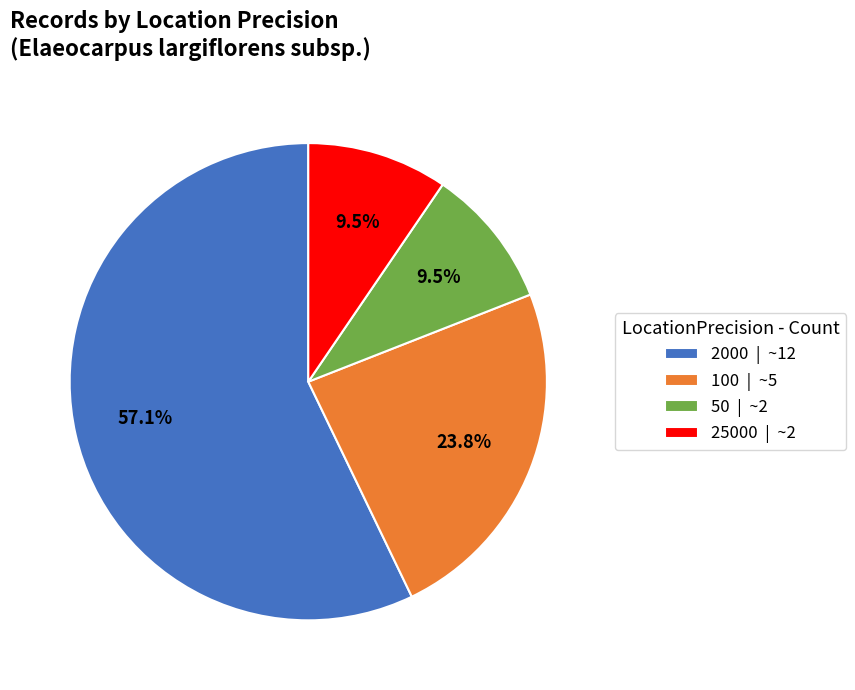

Combined, do 2000 and 25000 account for over 50%?

Yes